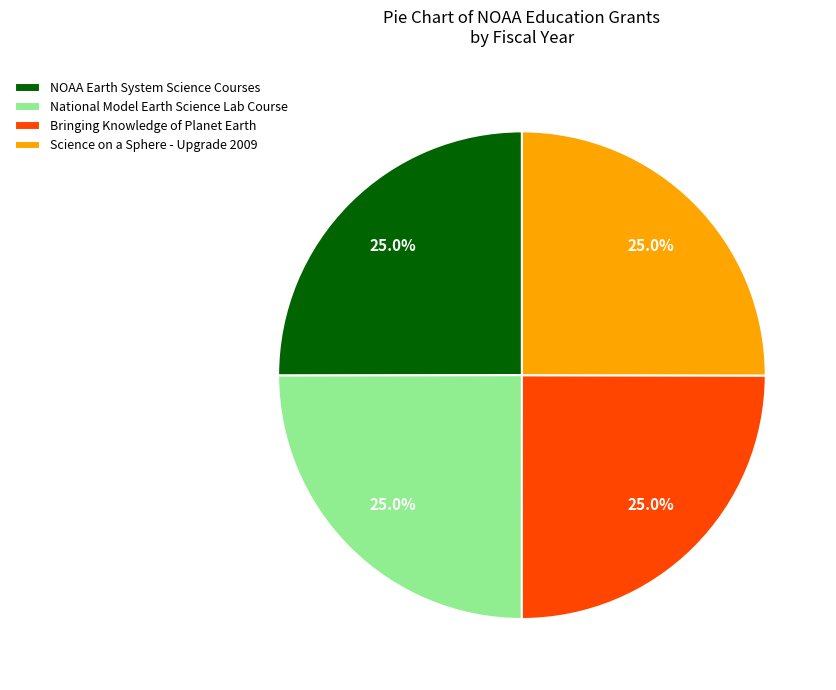

How many slices are in this pie chart?

4